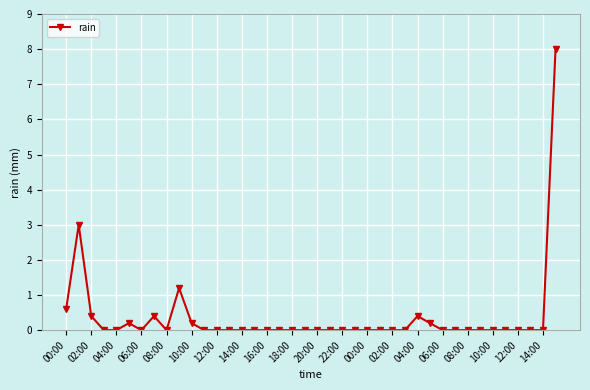

True or false: there are more than 2 points higher than both neighbors.

True